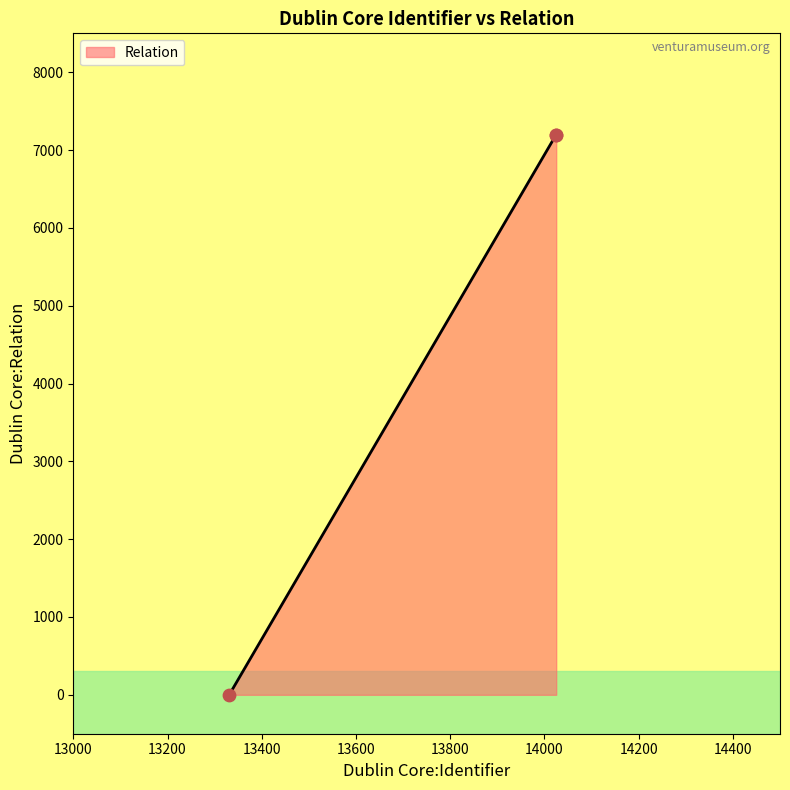

What is the maximum value shown in the chart?

7189